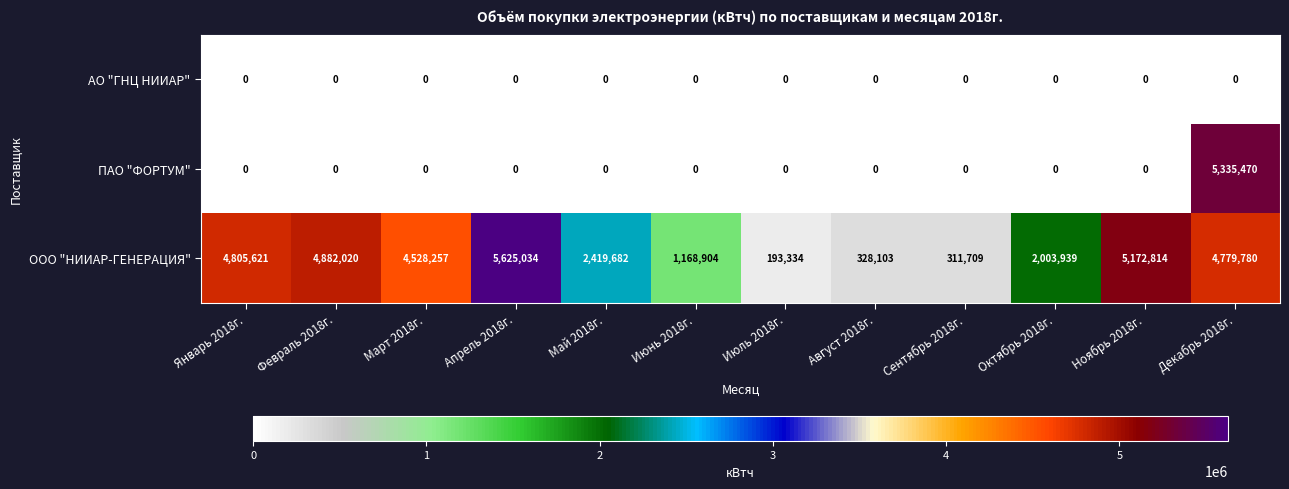

Which series has the largest total across all categories?

ООО "НИИАР-ГЕНЕРАЦИЯ"